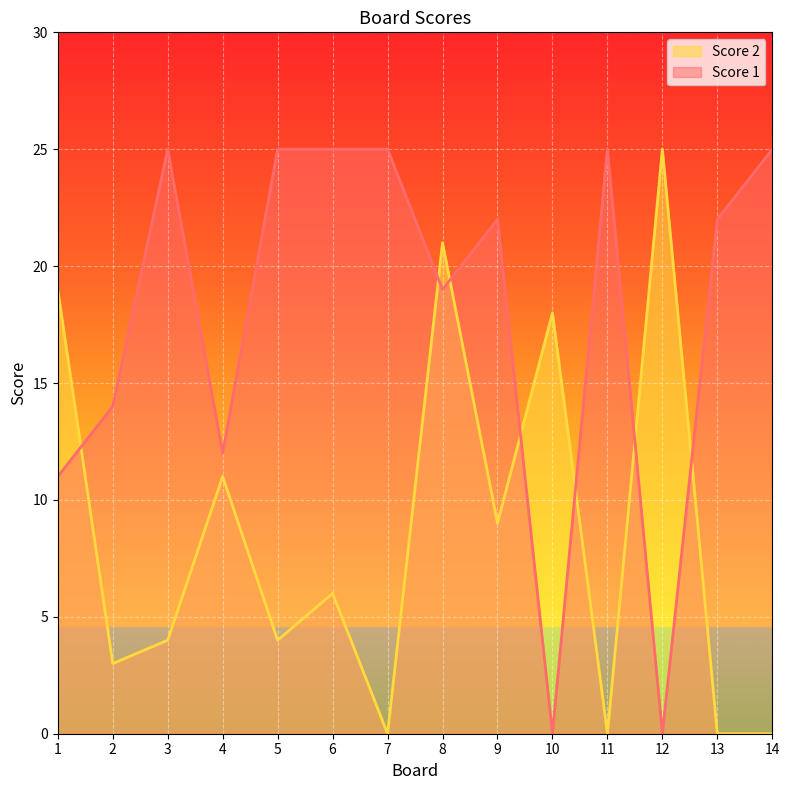

The Score 2 series shows 0 at 14. True or false?

True